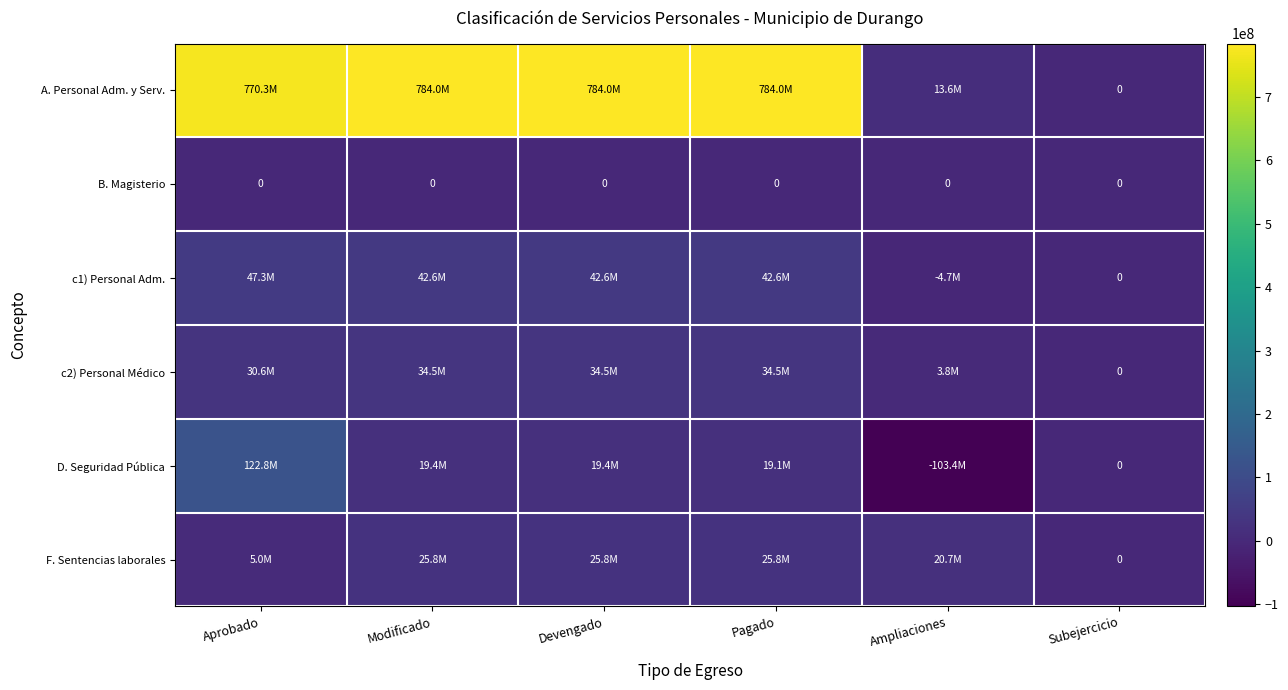

Between Modificado and Devengado, which series saw the biggest shift?

A. Personal Adm. y Serv.